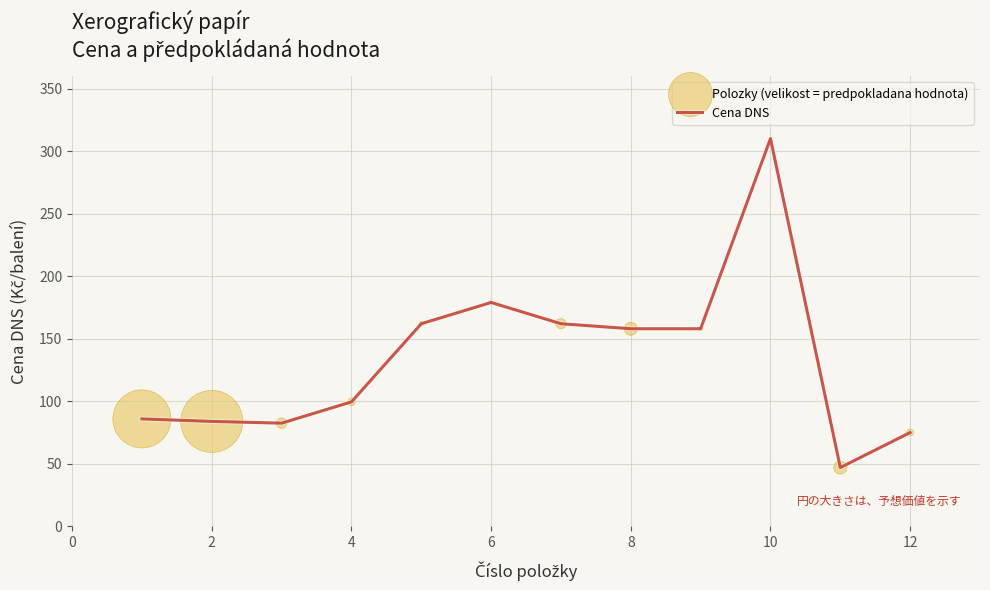

What is the maximum value shown in the chart?

310.0